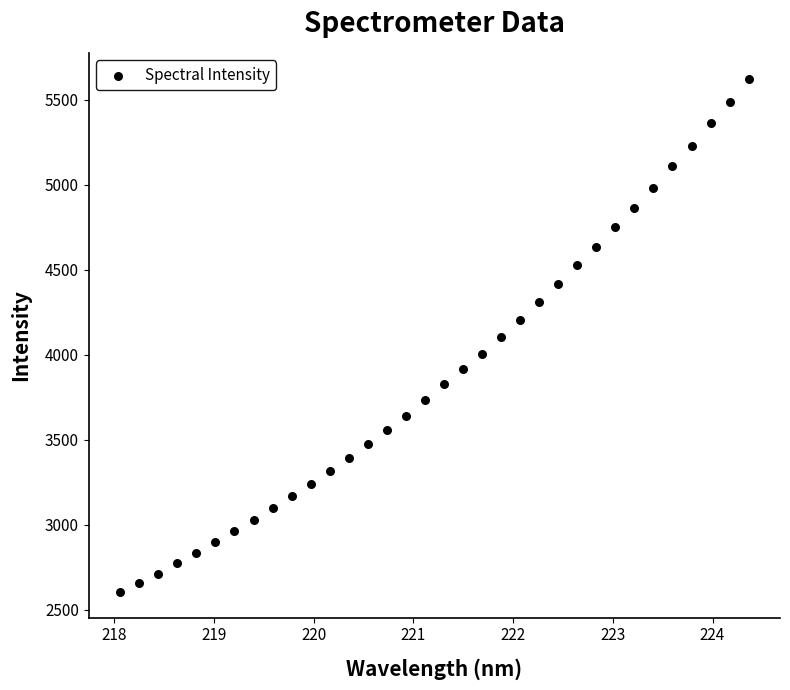

What is the range of Y values (max minus min)?

3022.3